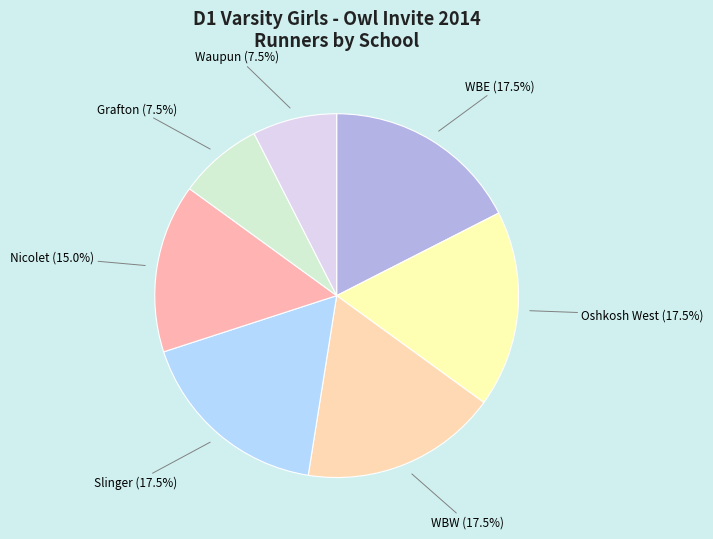

What portion of the pie excludes WBE?

82.5%